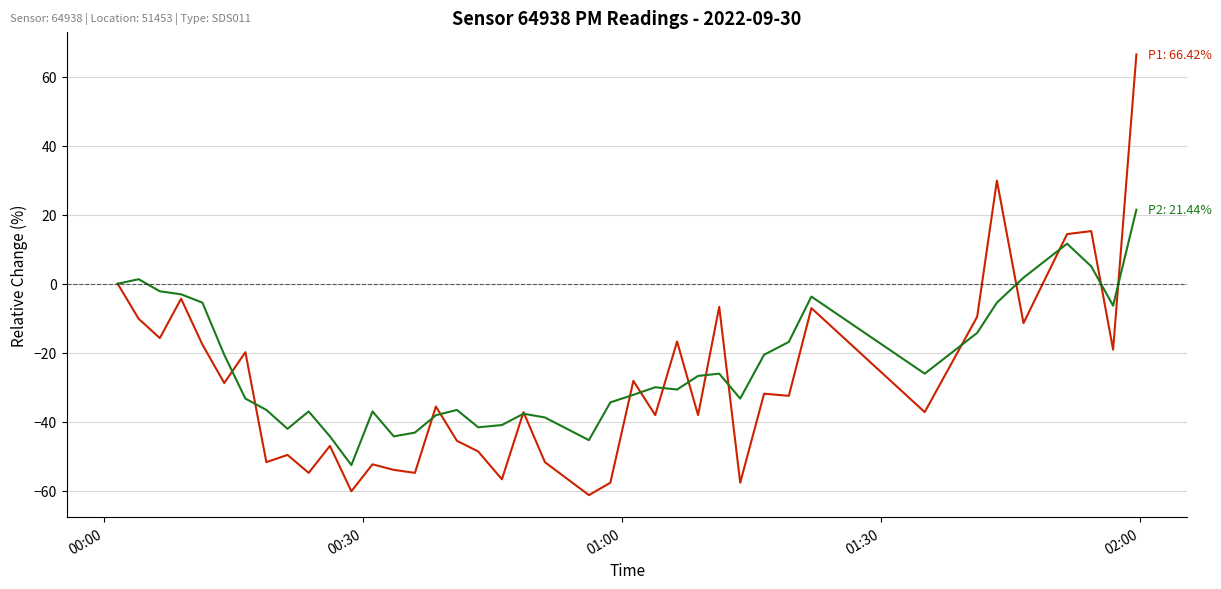

What is the greatest value displayed?

66.4